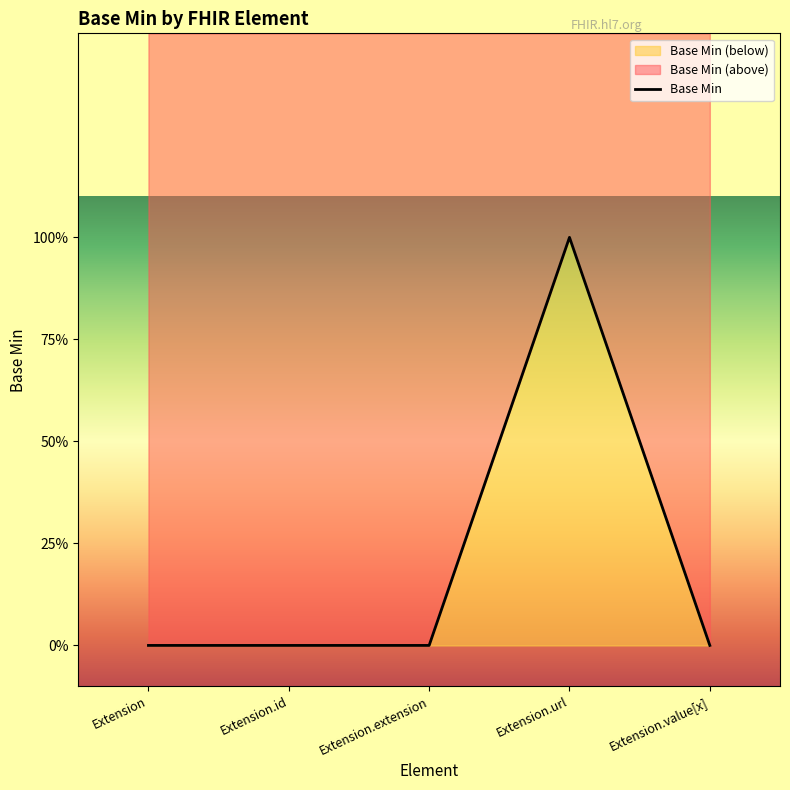

What is the label of the 4th point from the left?

Extension.url